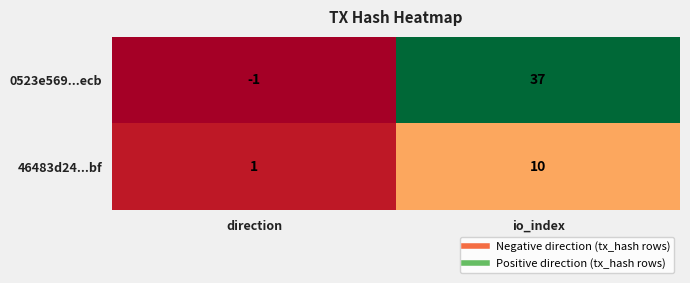

What is the total value across all series at io_index?

47